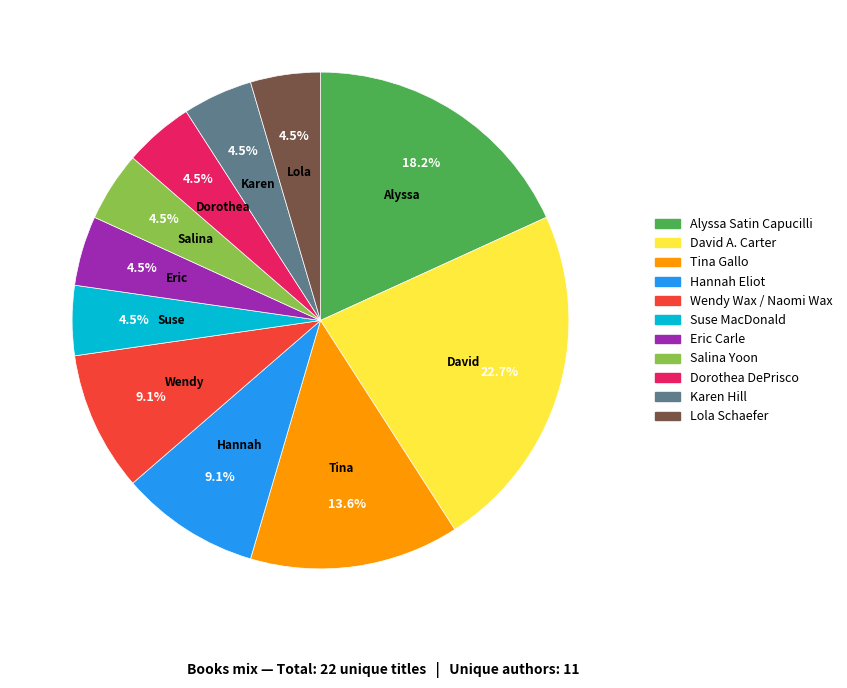

To the nearest percent, what is the average slice percentage?

9%